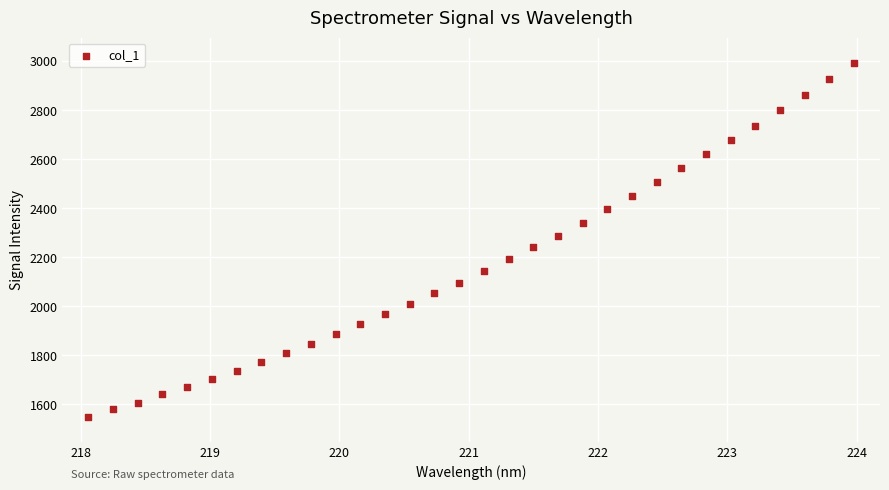

What is the range of X values (max minus min)?

5.9